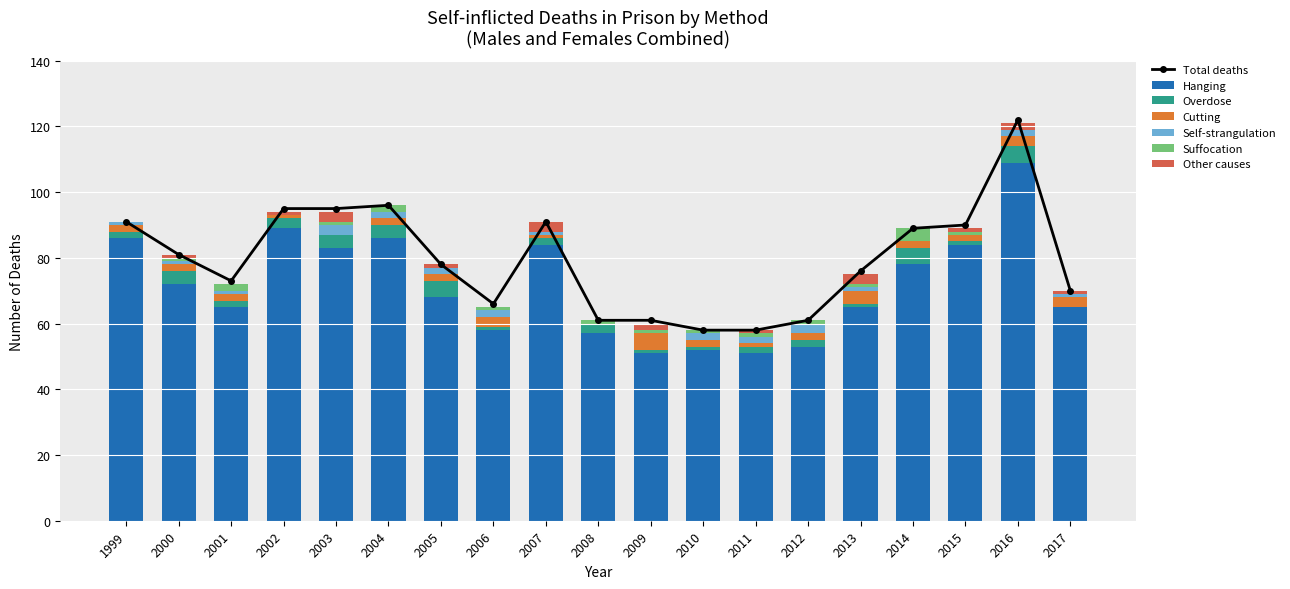

Where is Suffocation nearest to the value 2?

2001